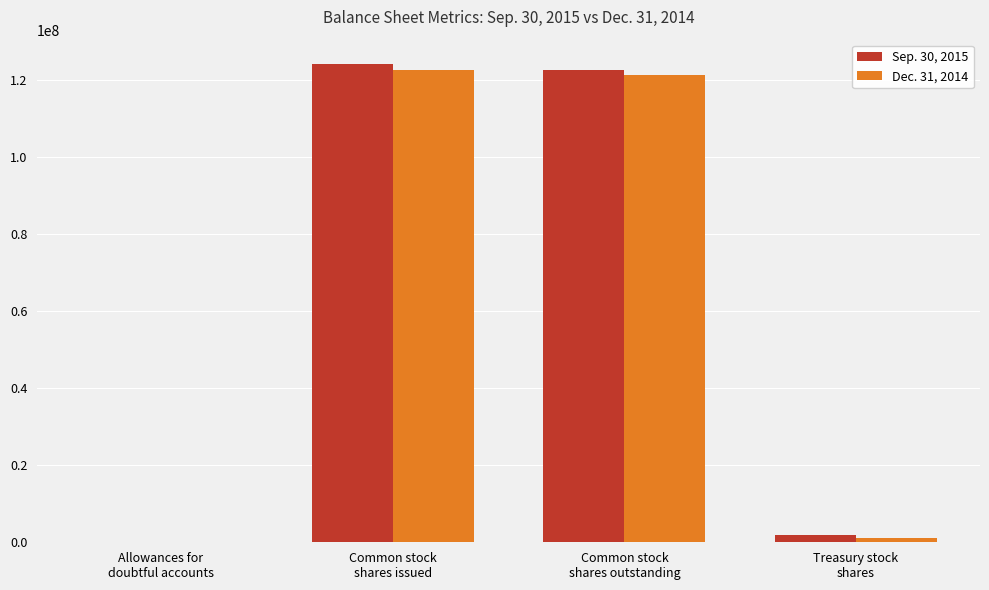

What are all the series names shown in the legend?

Sep. 30, 2015, Dec. 31, 2014